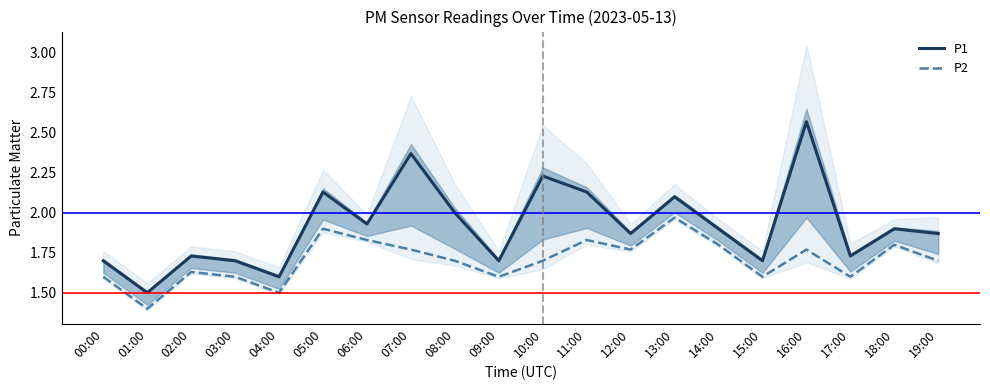

At which category does P2 reach its first local peak?

02:00